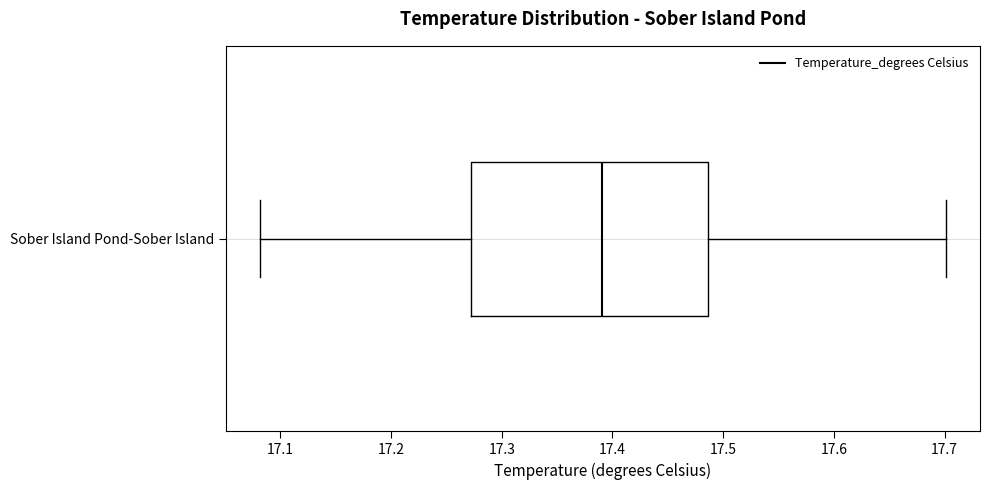

Read this box plot against the x-axis: the position of the median line, the range covered by the box, and the ends of both whiskers. The values are not printed on the chart, so give them approximately, as read against the axis.

median 17.39, box 17.27 to 17.49, whiskers 17.08 to 17.70